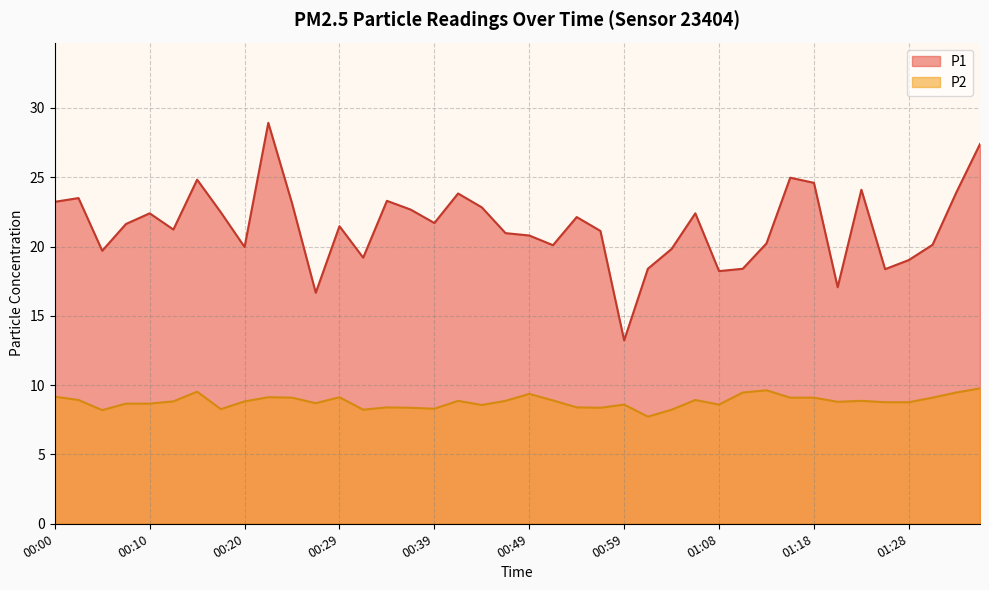

Which category has the highest value in the P2 series?

01:35